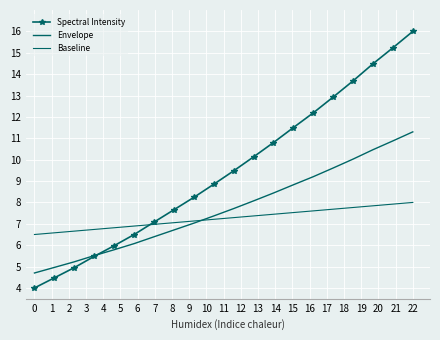

Which series has the largest range (max minus min)?

Spectral Intensity